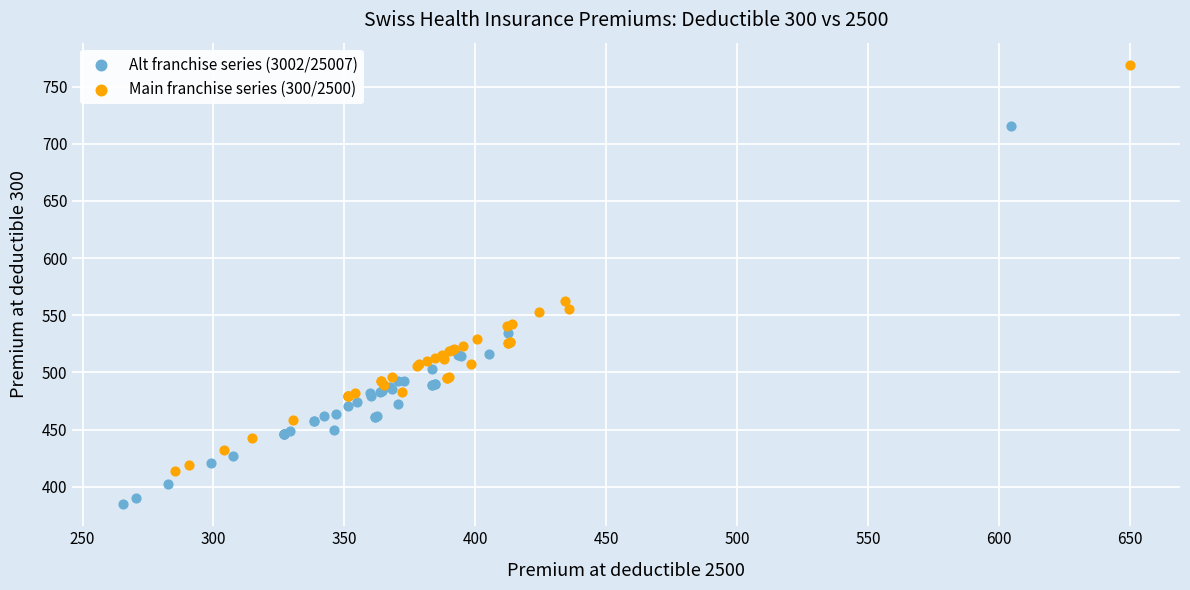

Which series has the widest spread of Y values?

Main franchise series (300/2500)